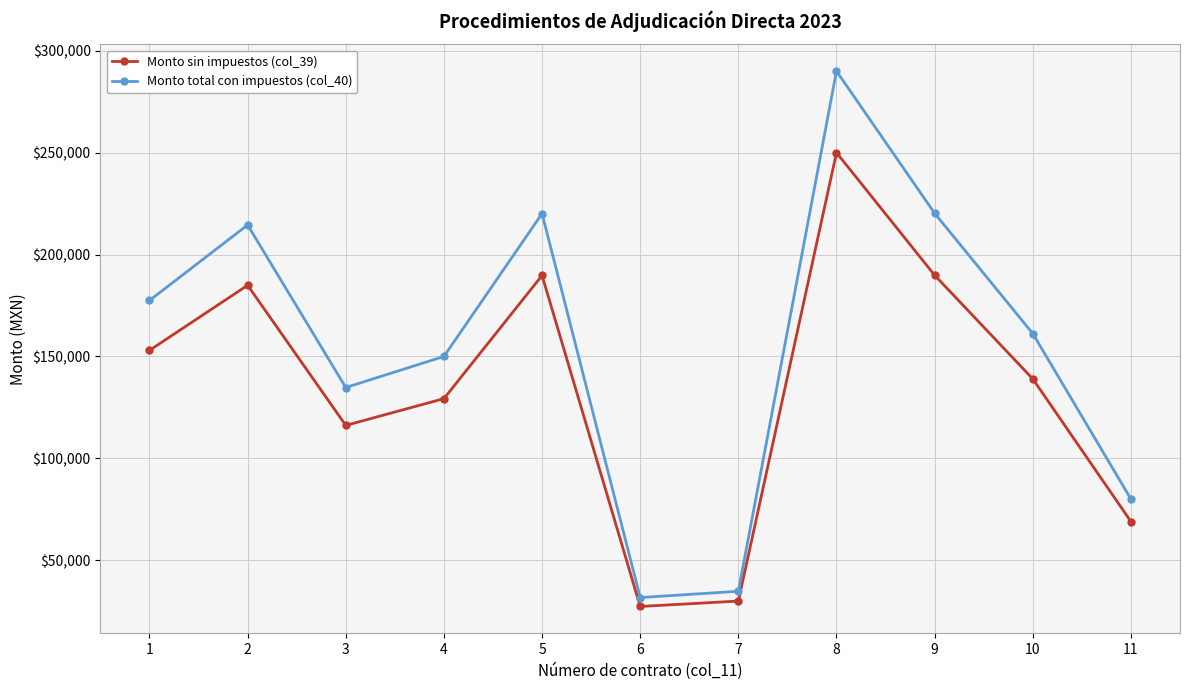

At which category is the sum across all series the highest?

8